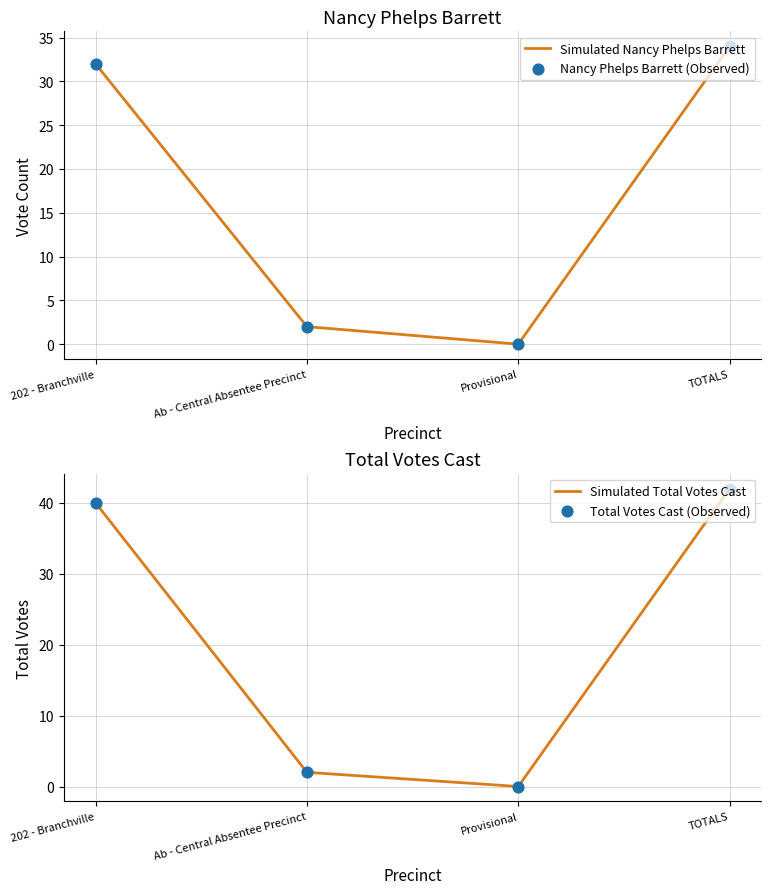

At which category is the sum across all series the highest?

TOTALS